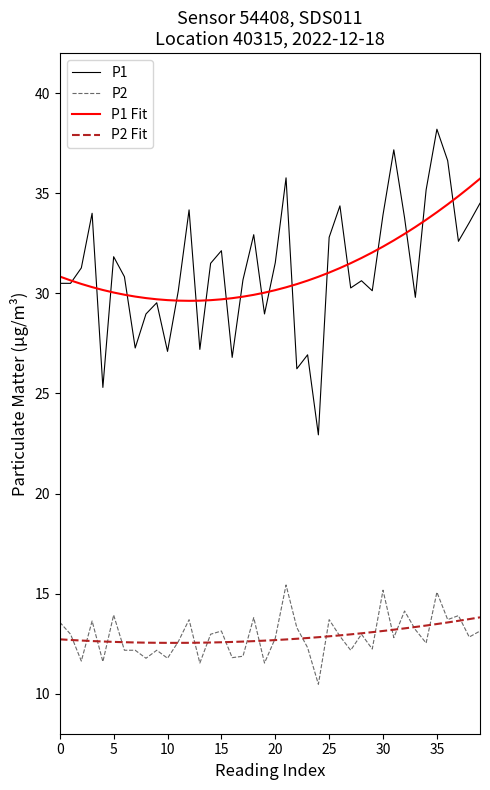

Which series has the widest spread of values?

P1